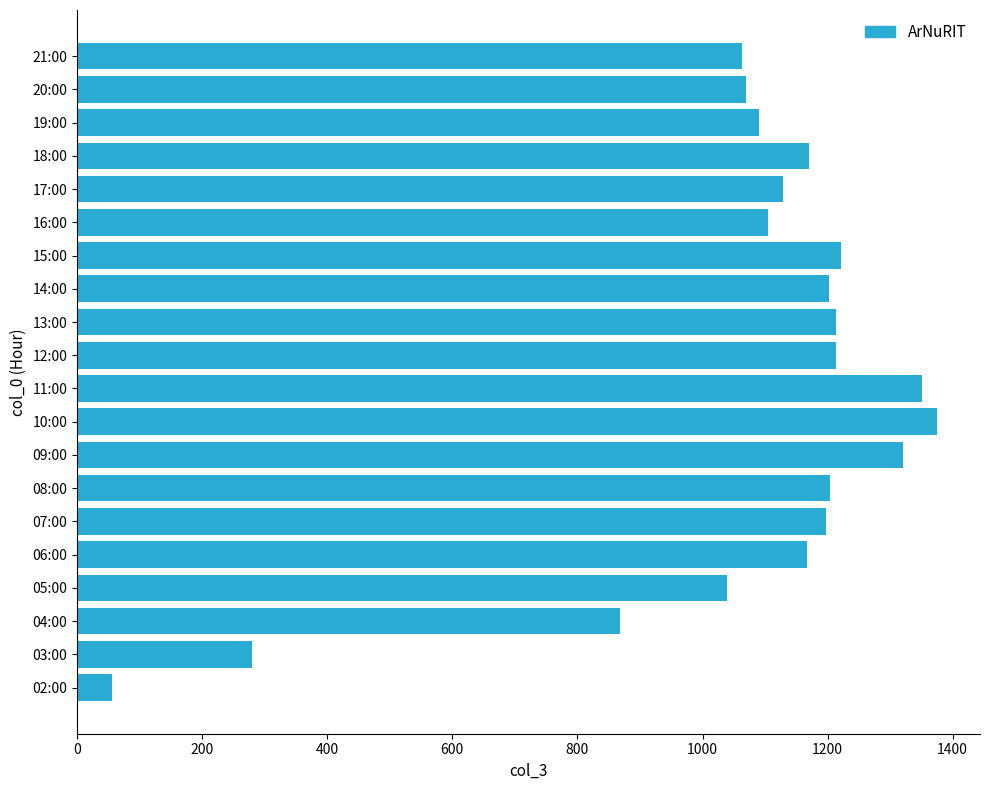

At which label is the value closest to 715?

04:00